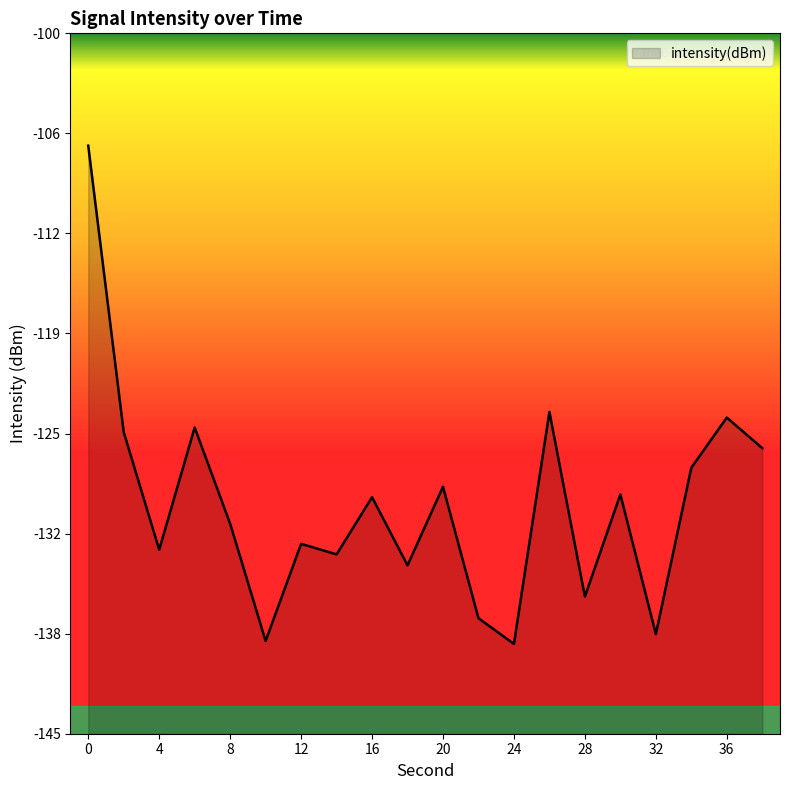

Read the value at 8.

-131.5